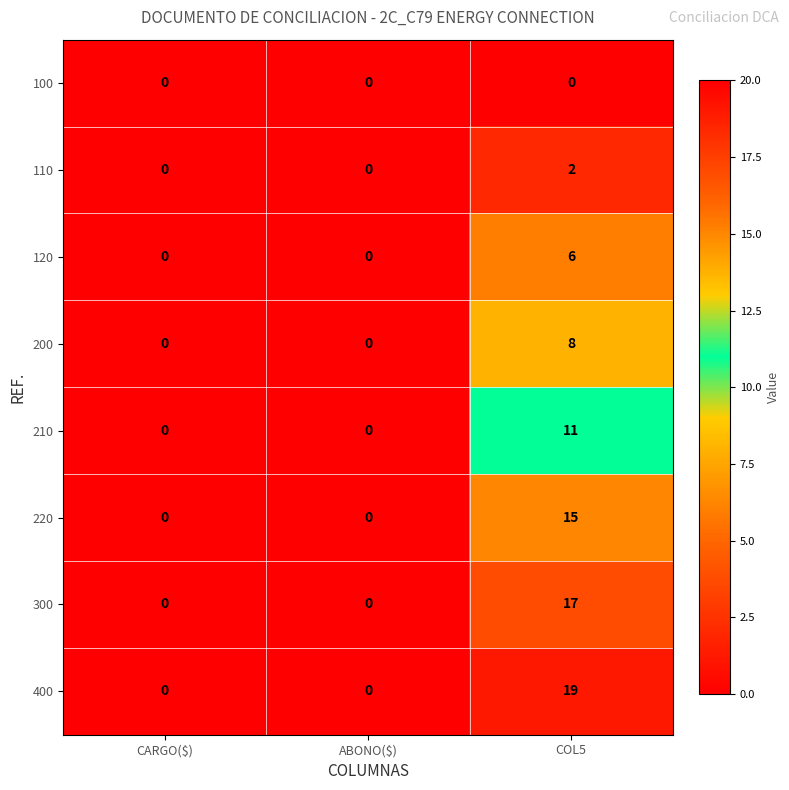

Rank the series by their maximum value, from highest to lowest.

400, 300, 220, 210, 200, 120, 110, 100